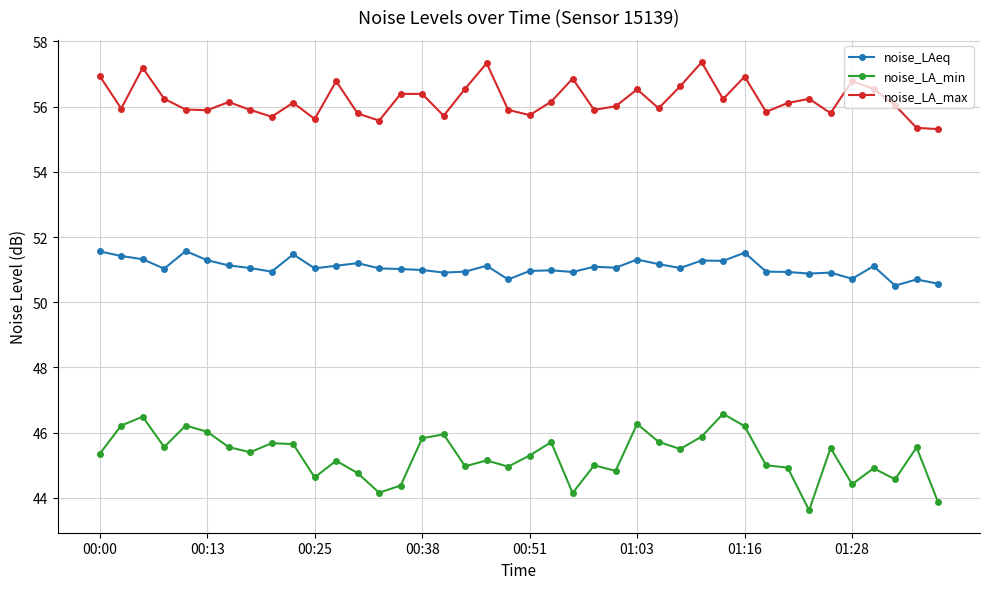

True or false: noise_LA_max and noise_LAeq cross at least once.

False